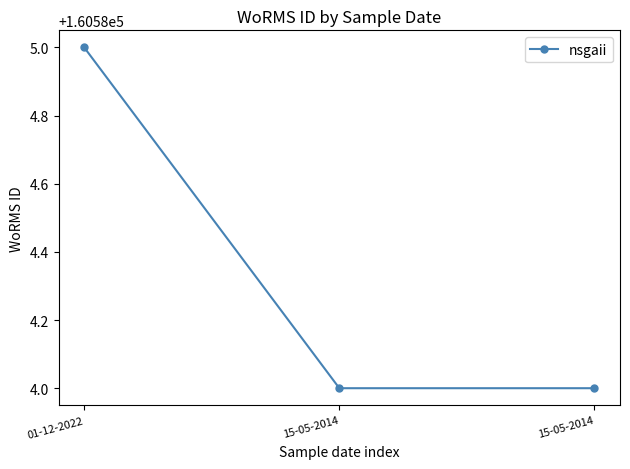

Does the chart have visible grid lines?

No